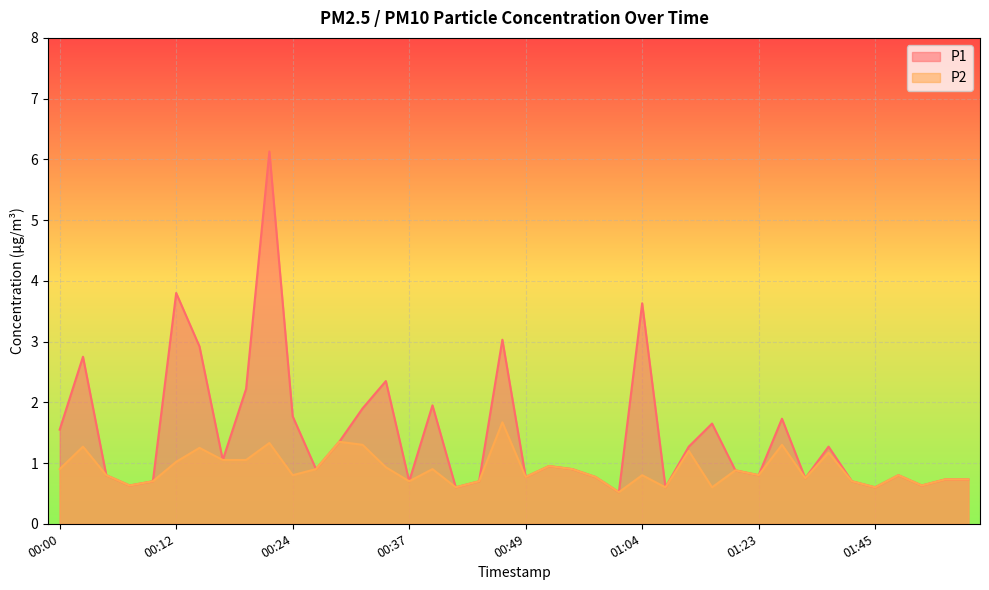

At which category does the chart reach its peak across all series?

00:22